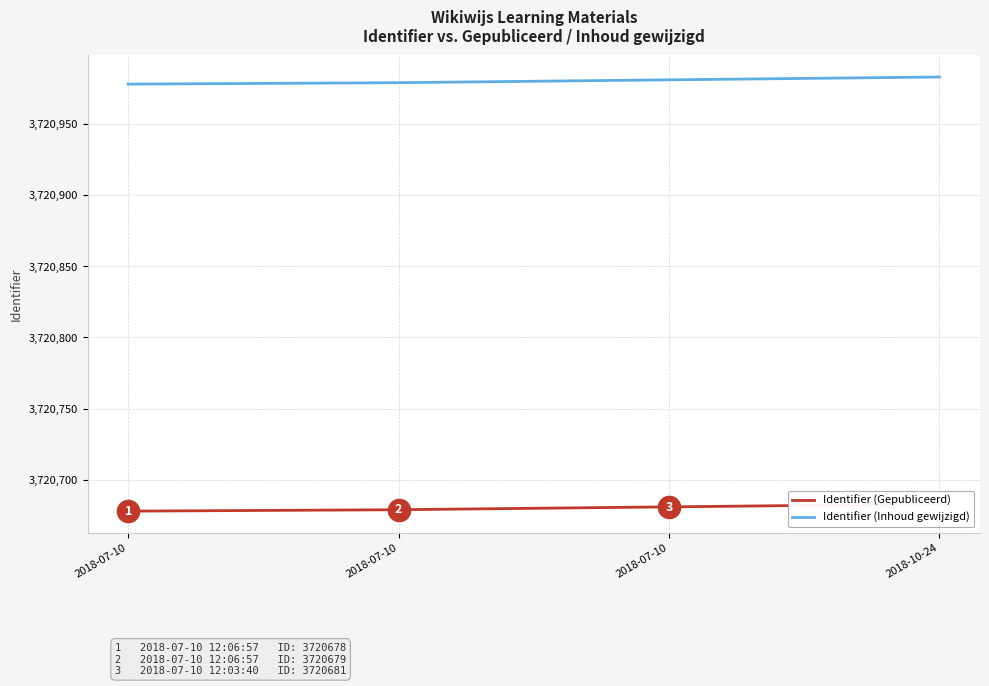

Which series has the largest total across all categories?

Identifier (Inhoud gewijzigd)